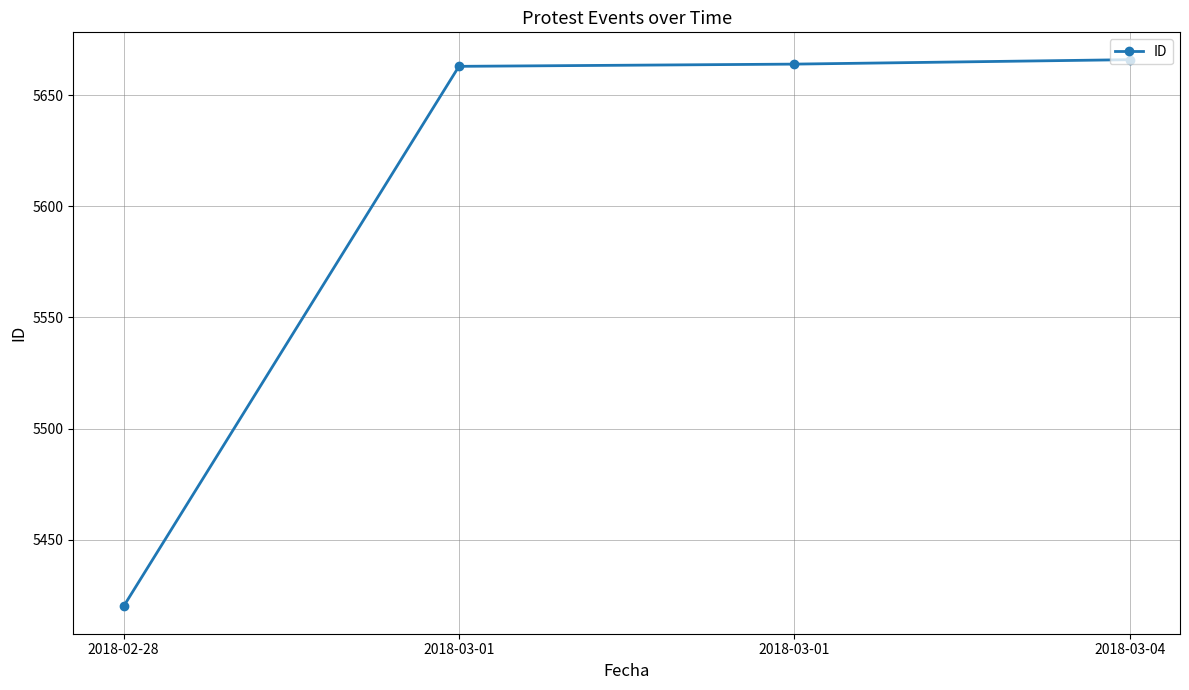

Does the chart have visible grid lines?

Yes